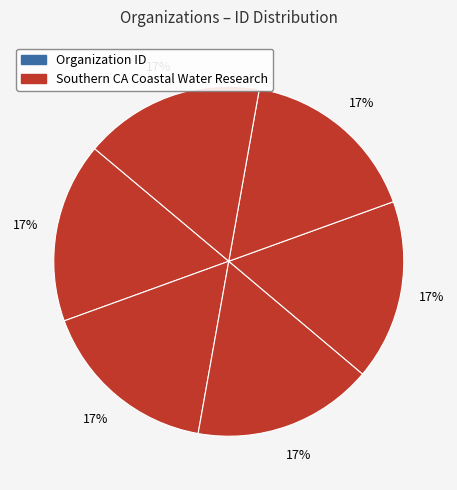

How many slices are in this pie chart?

6